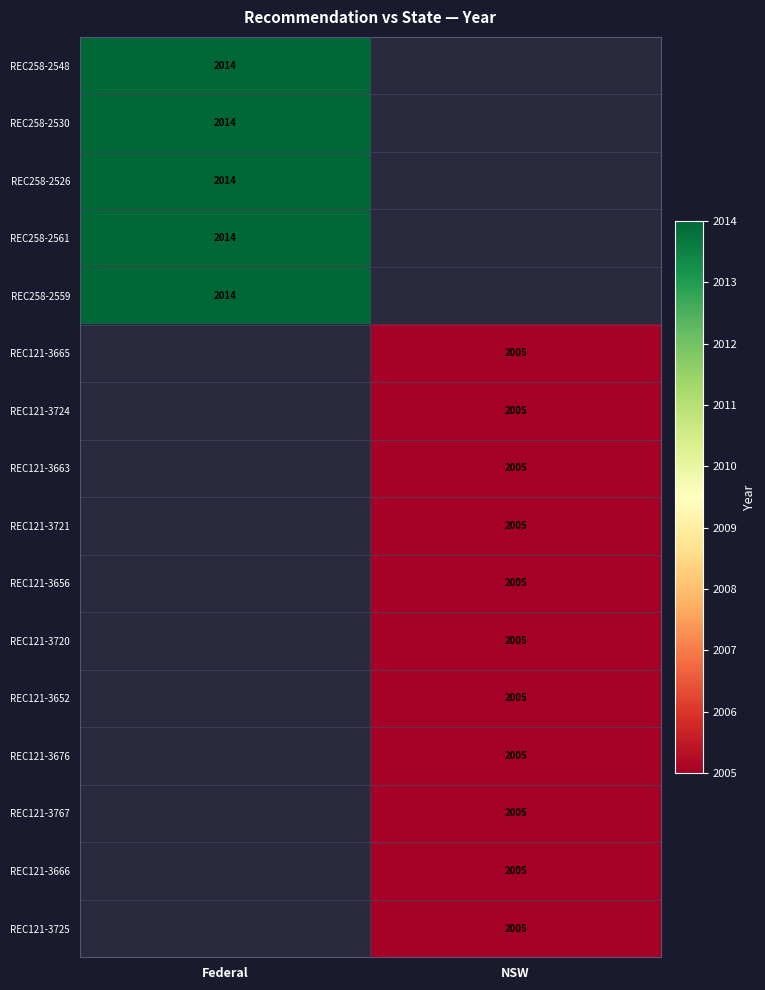

The REC258-2530 series shows 2014 at Federal. True or false?

True